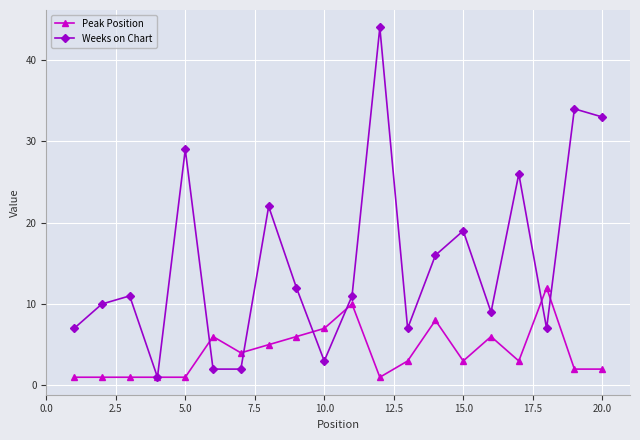

Rank the series by their maximum value, from lowest to highest.

Peak Position, Weeks on Chart